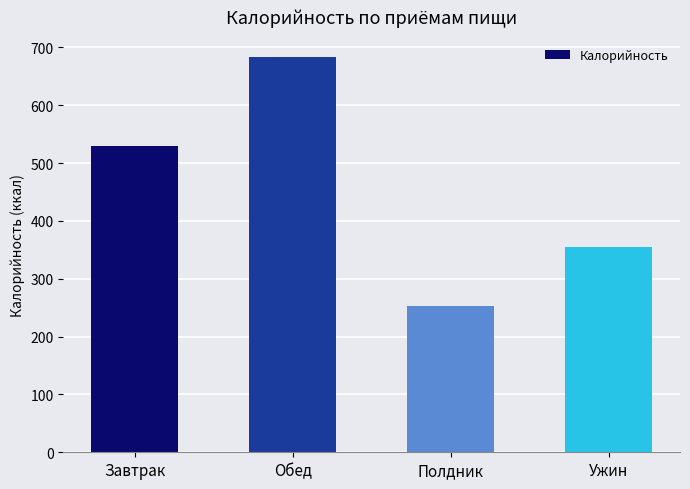

What is the label of the 2nd bar from the right?

Полдник